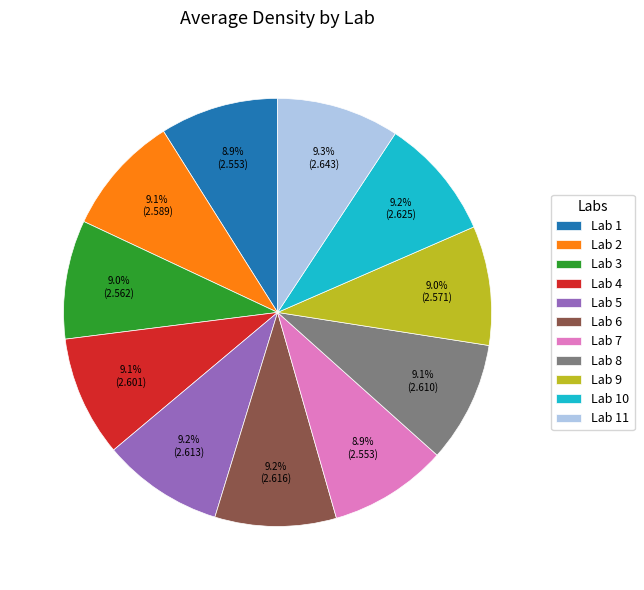

What percentage is NOT represented by Lab 10?

90.8%